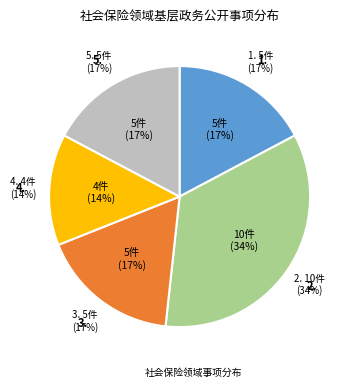

What is the change in value from 1.社会保险登记 to 2.社会保险参保信息维护?

+5